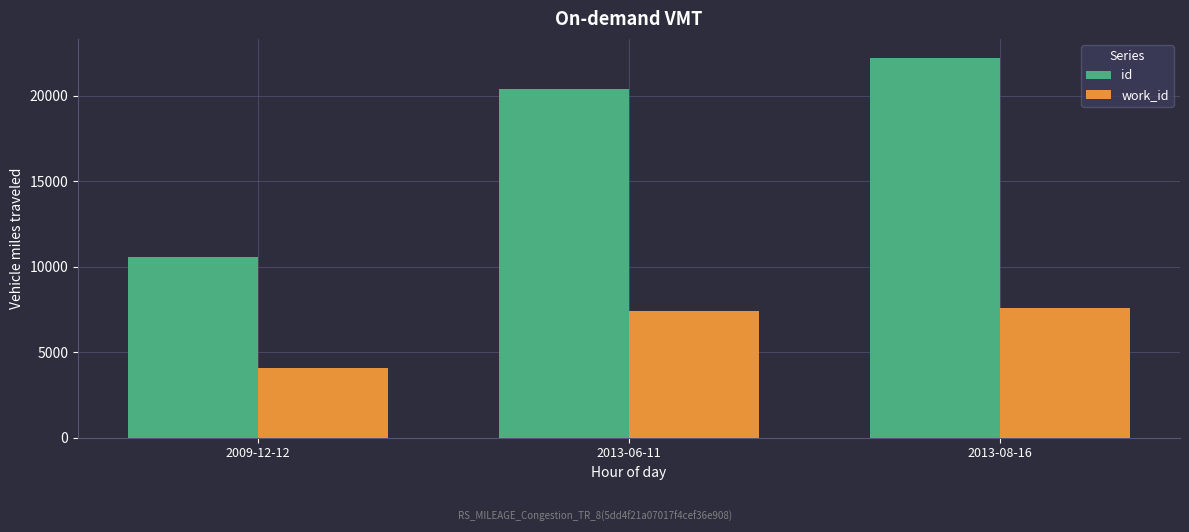

Does the chart contain any negative values?

No